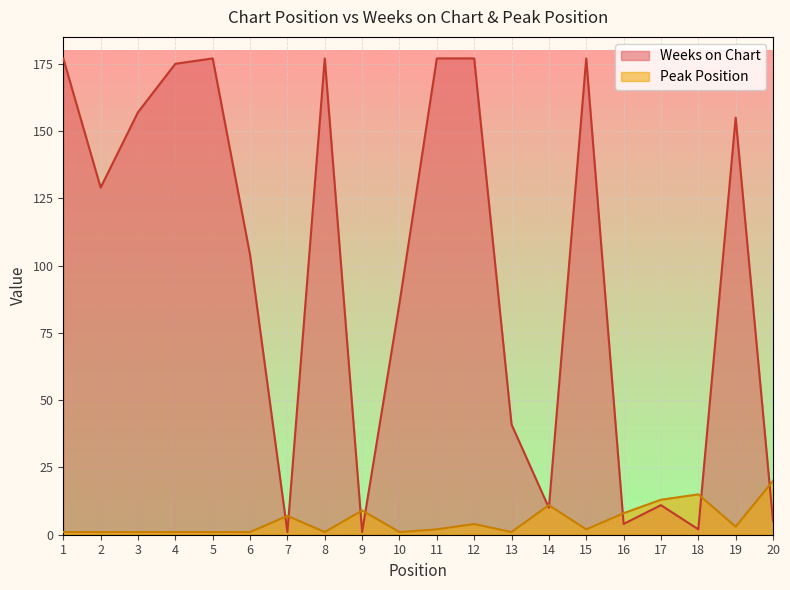

What is the difference between the maximum and minimum values in the Weeks on Chart series?

176